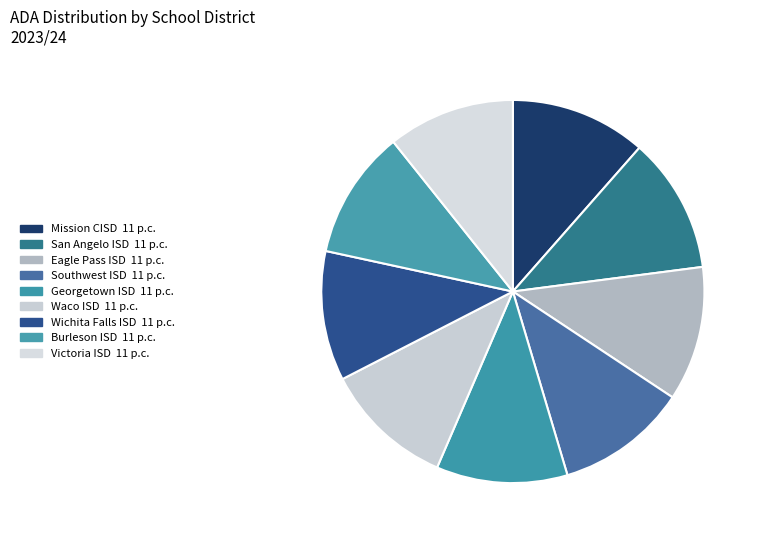

How many segments does this pie chart have?

9